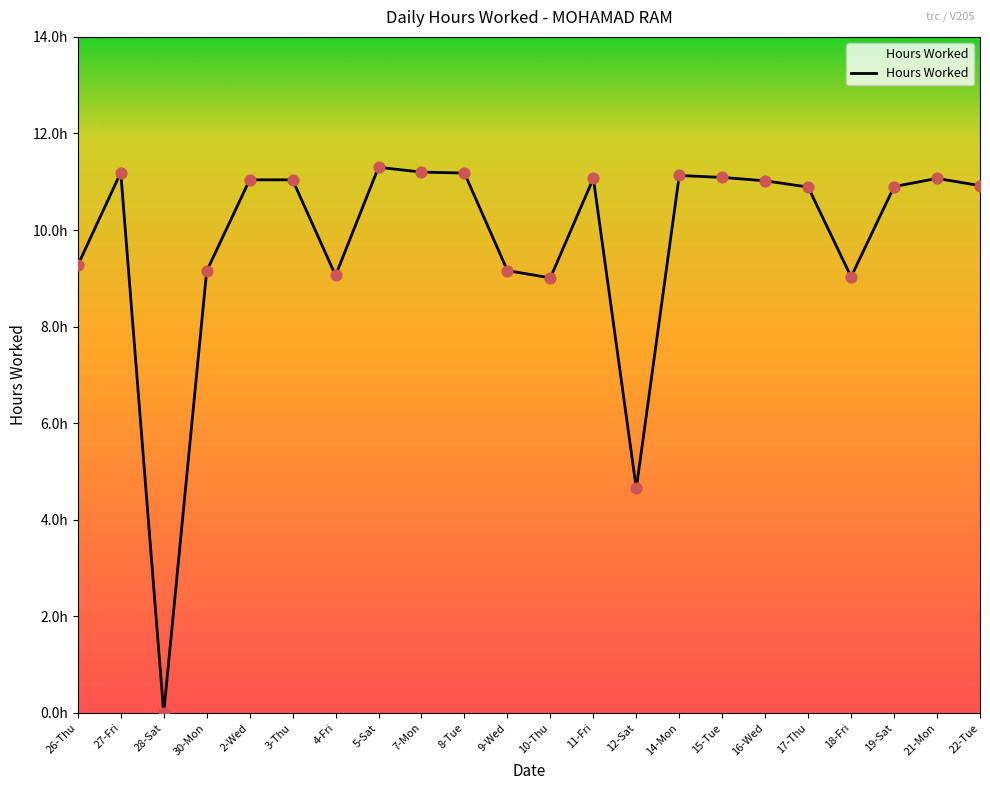

Does the chart have visible grid lines?

No